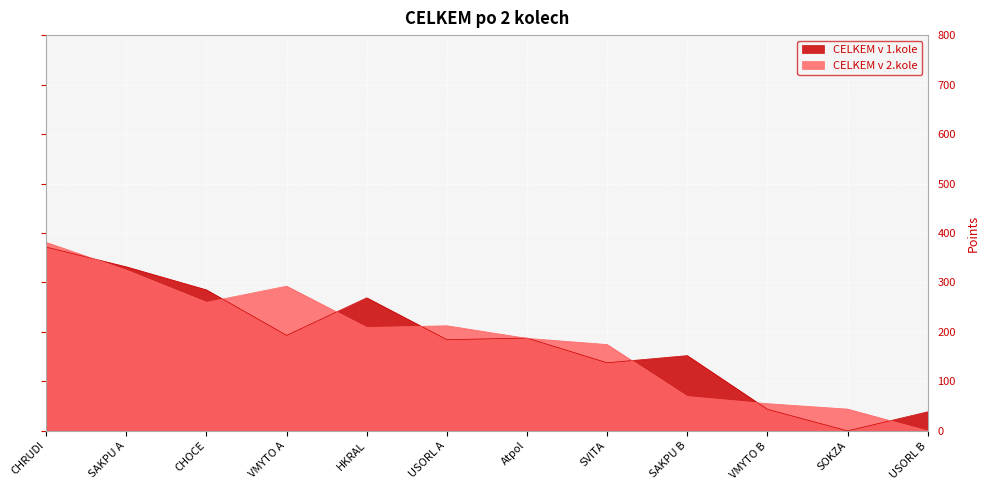

Does the chart display data point markers on the line(s)?

No